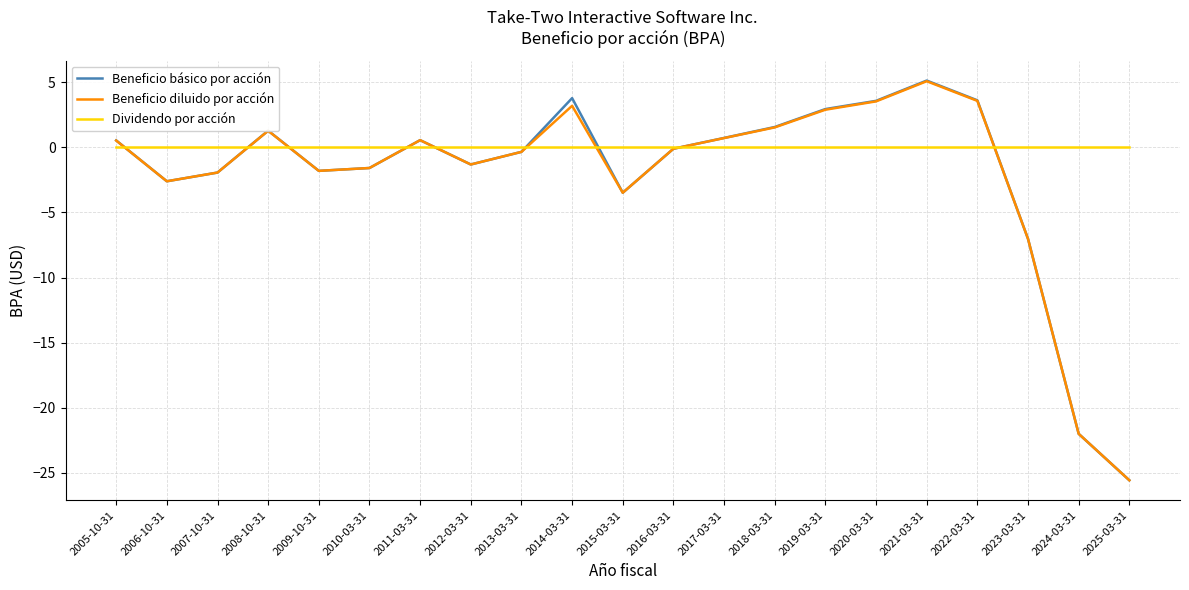

Is it true that Beneficio básico por acción equals 5.1 at 2021-03-31?

True